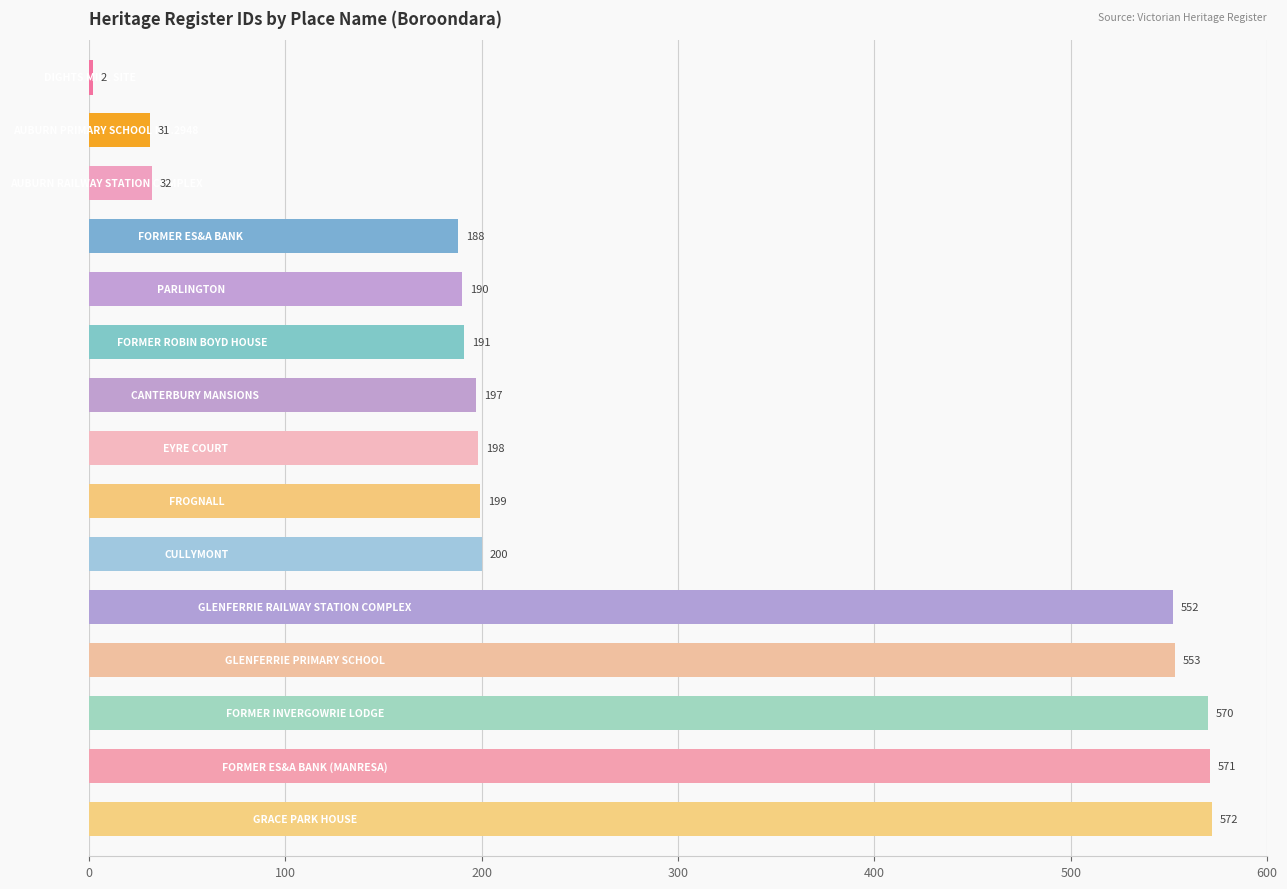

How many data points does each series have?

15